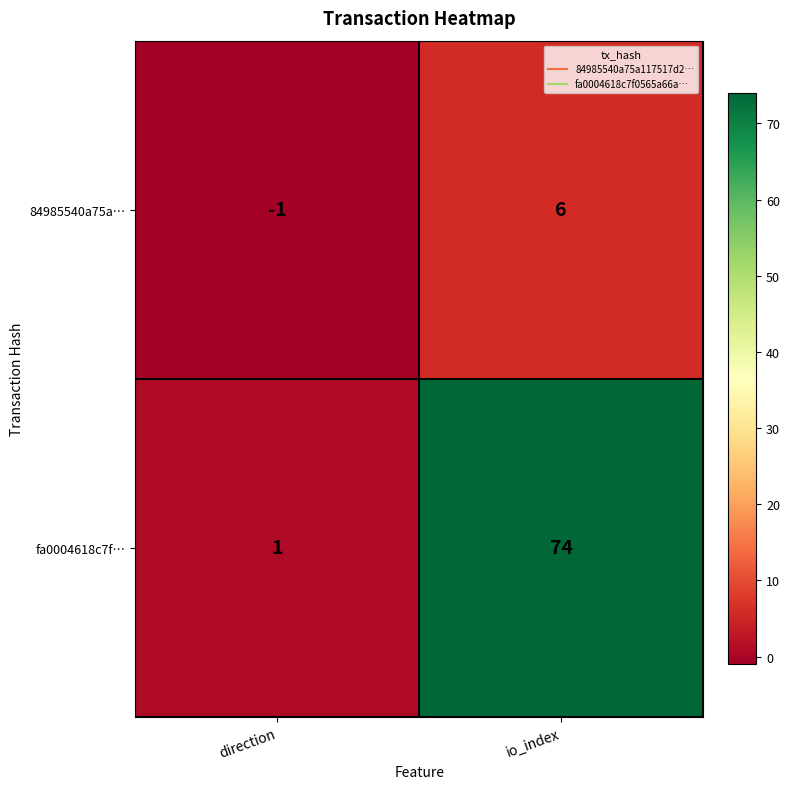

What value does the 84985540a75a… series have at io_index?

6